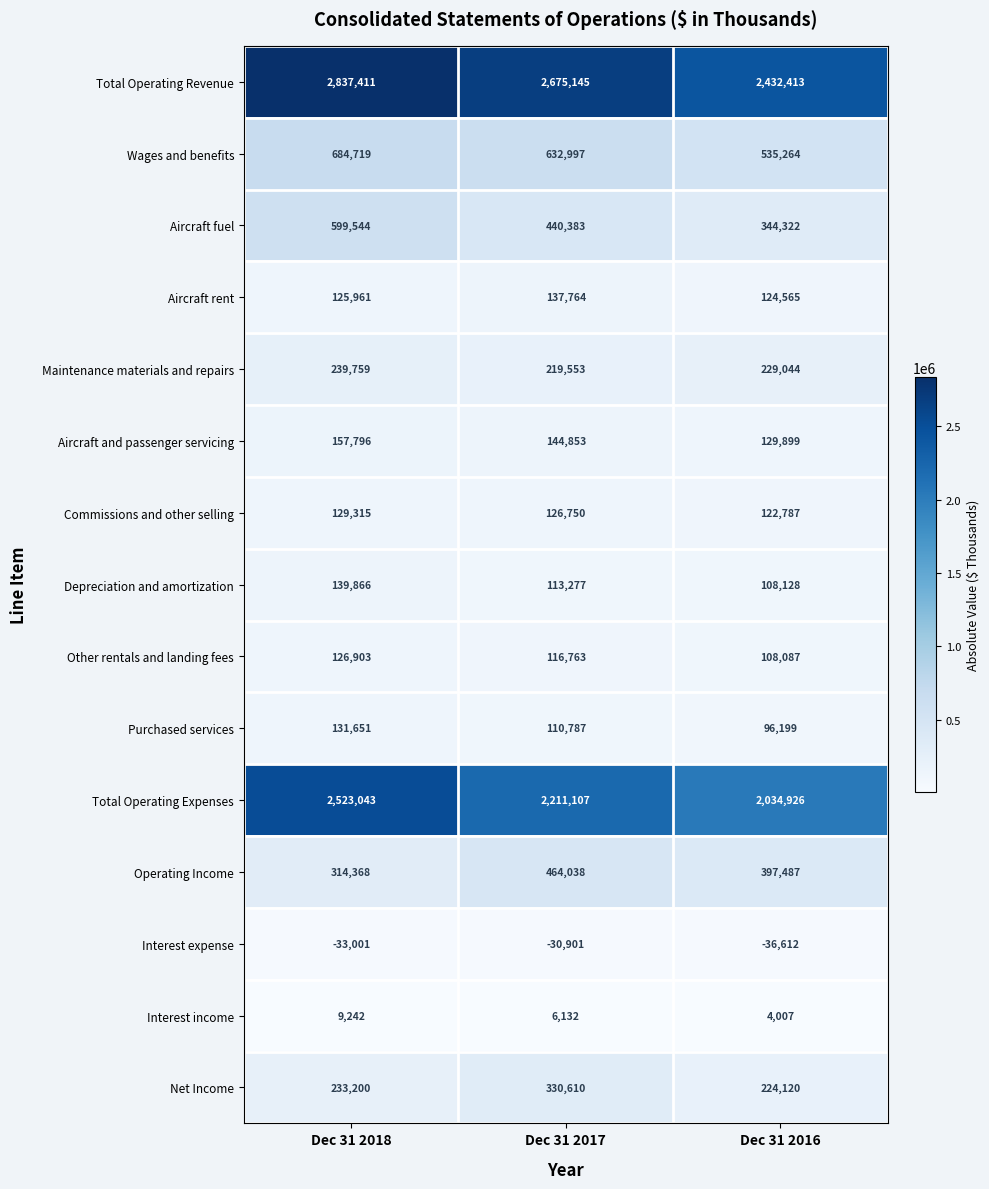

At which category is the sum across all series the highest?

Dec 31 2018